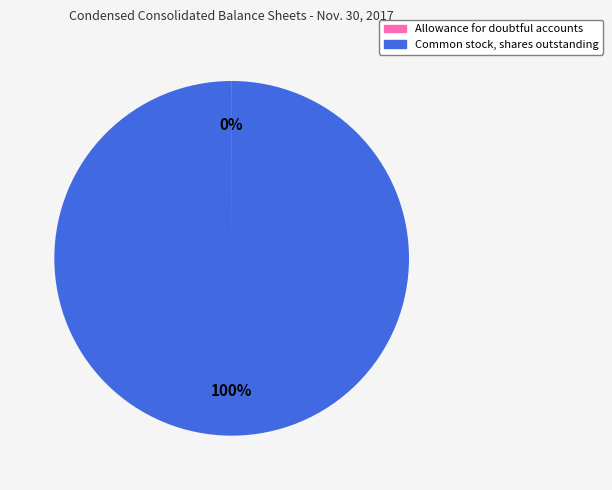

The Common stock, shares outstanding slice represents 100% of the pie. True or false?

True